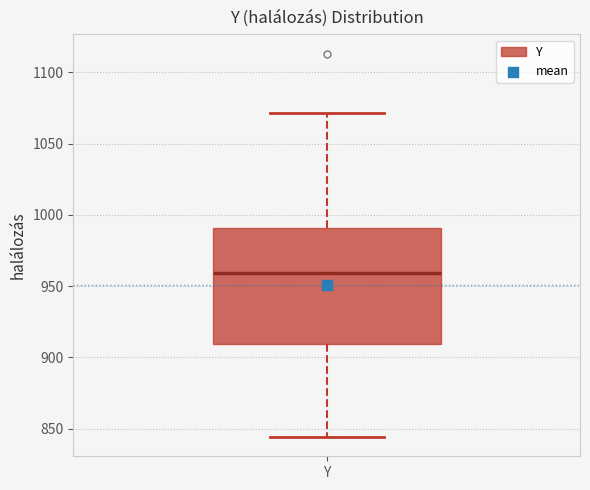

Transcribe this box plot: give where the median line is, the range the box spans, and where the two whiskers end, as read against the y-axis. The values are not printed on the chart, so give them approximately, as read against the axis.

median 960, box 910 to 990, whiskers 845 to 1070